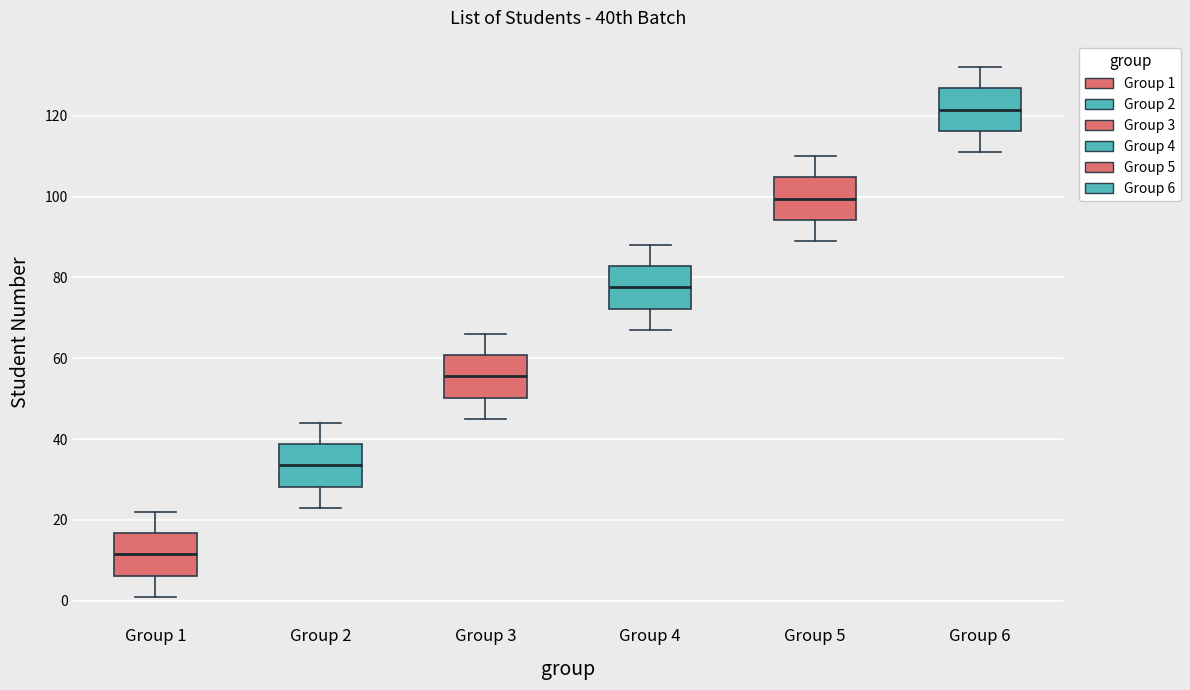

Which box has the highest median line?

Group 6